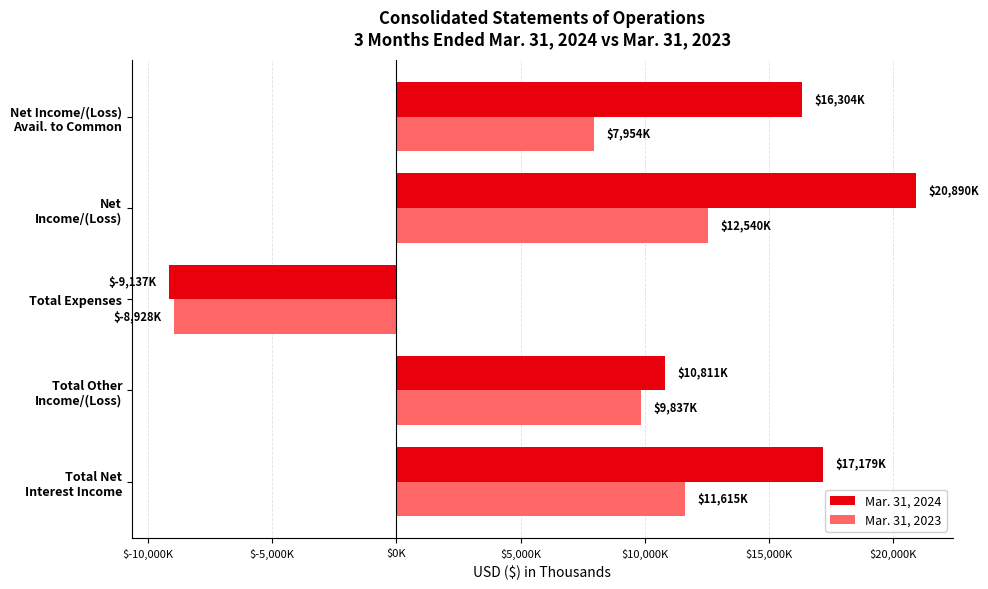

Which series has the widest spread of values?

Mar. 31, 2024